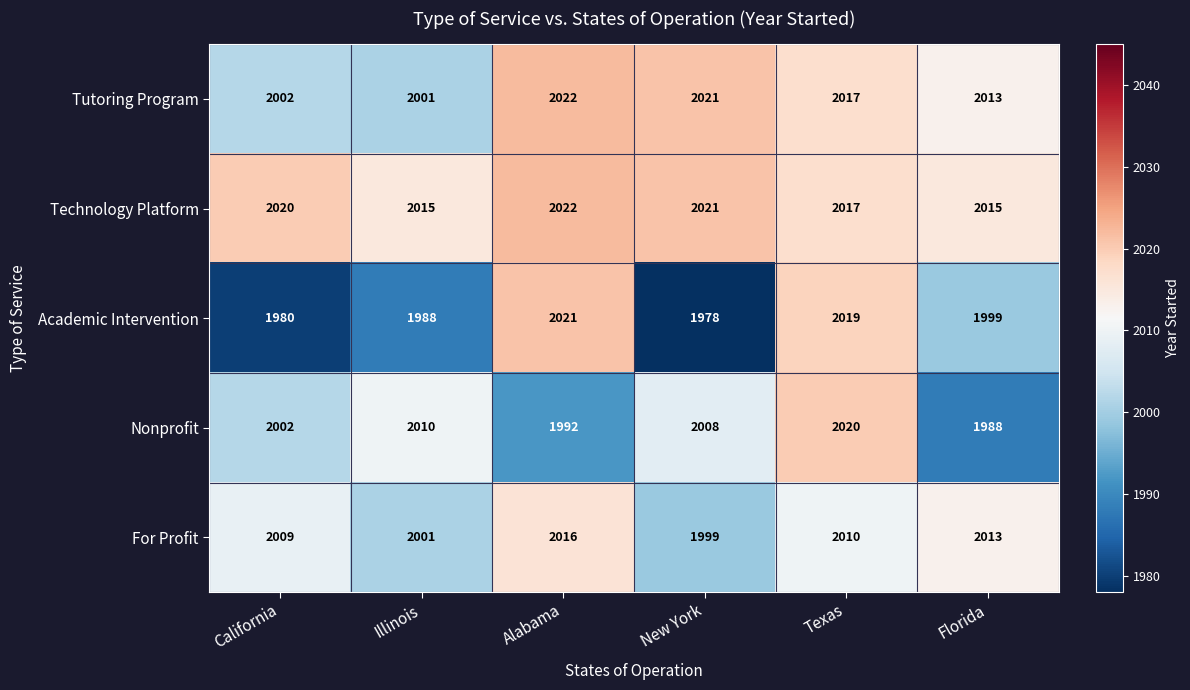

The Technology Platform series shows 2015 at Florida. True or false?

True